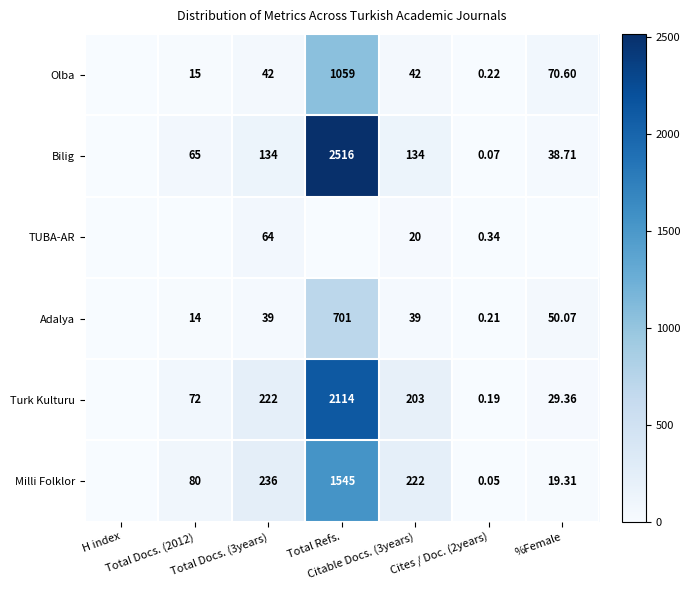

What is the total value across all series at Total Docs. (3years)?

737.0